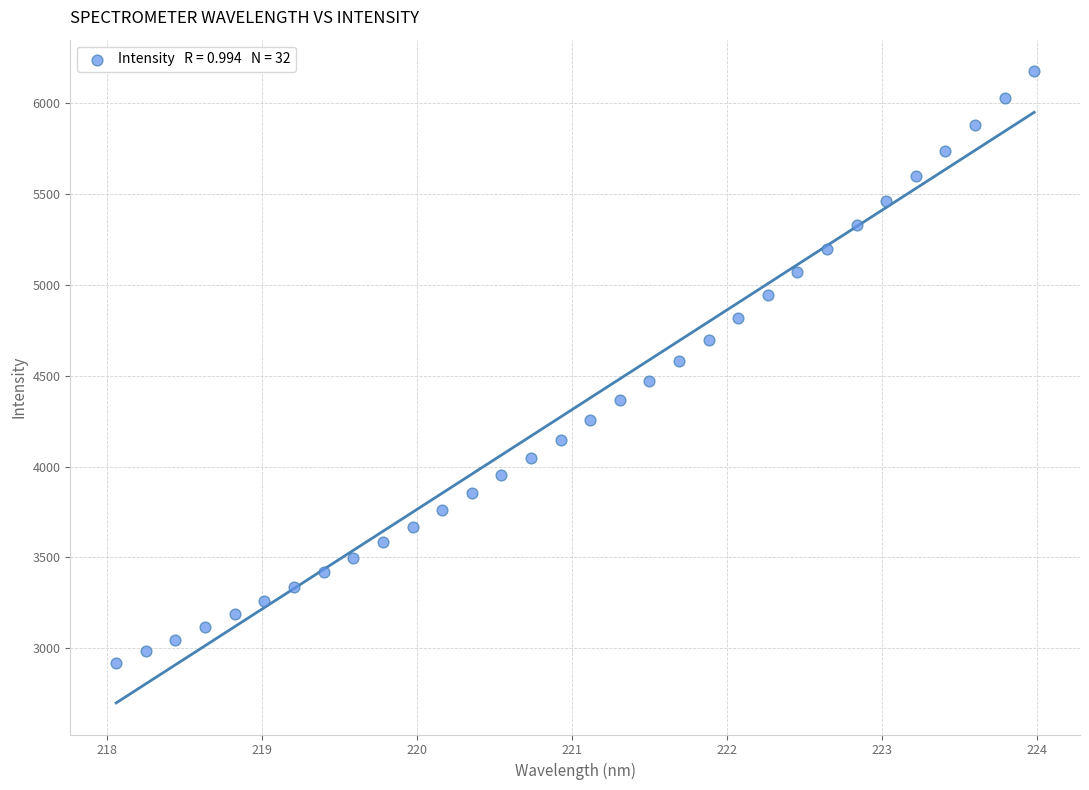

What is the range of X values (max minus min)?

5.9